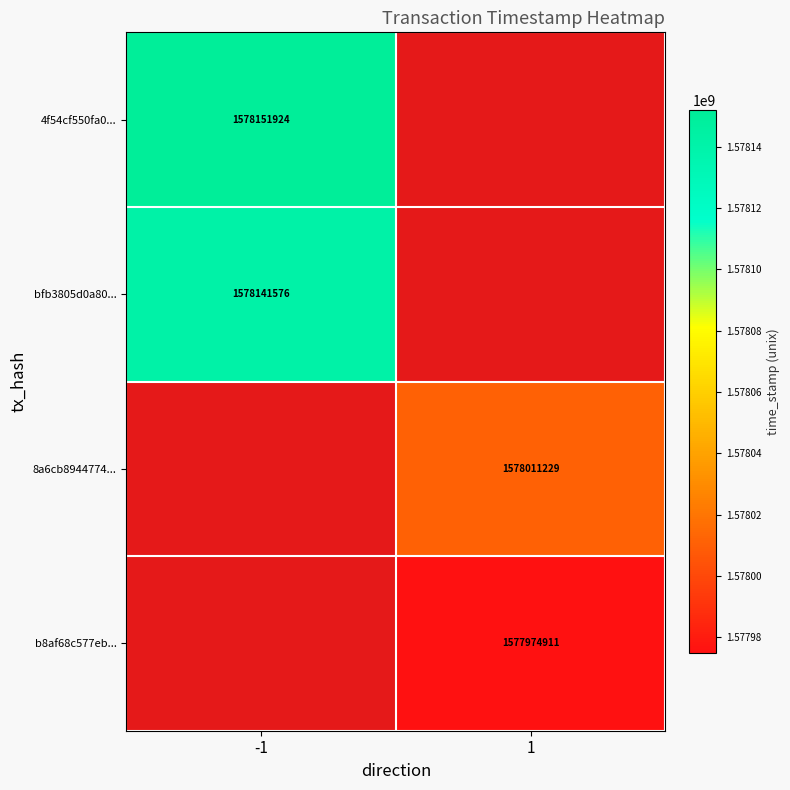

True or false: bfb3805d0a80... has a value of 1578141576 at -1.

True